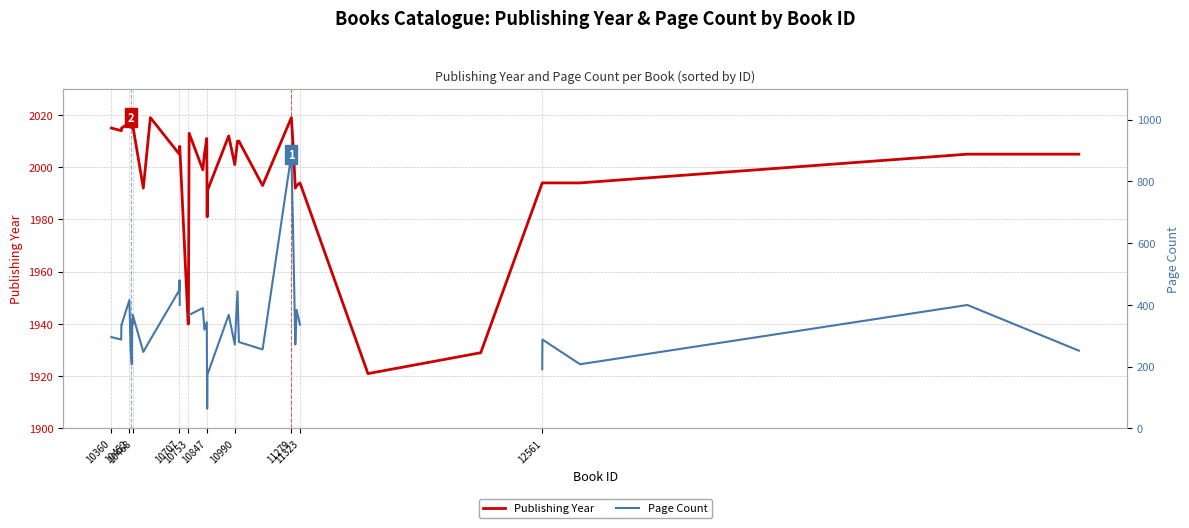

How many positive values does the Page Count series have?

36